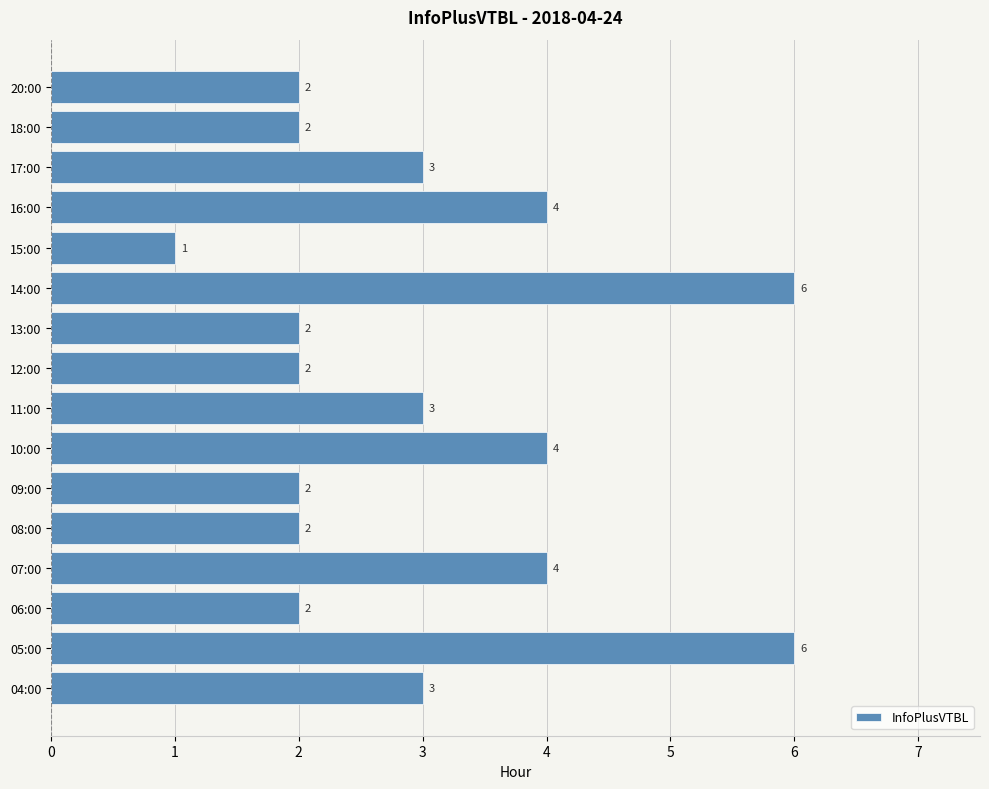

What is the change in value from 15:00 to 20:00?

+1